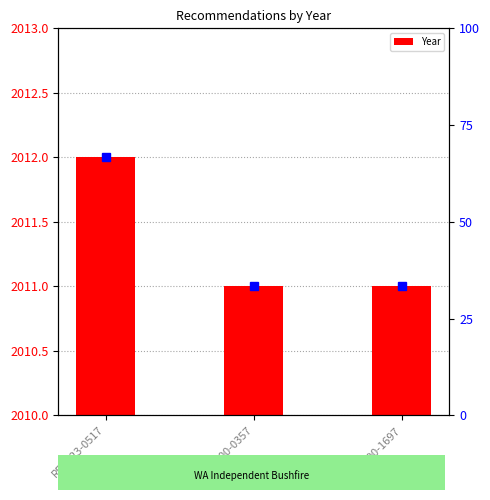

What position from the right is REC200-0357?

2